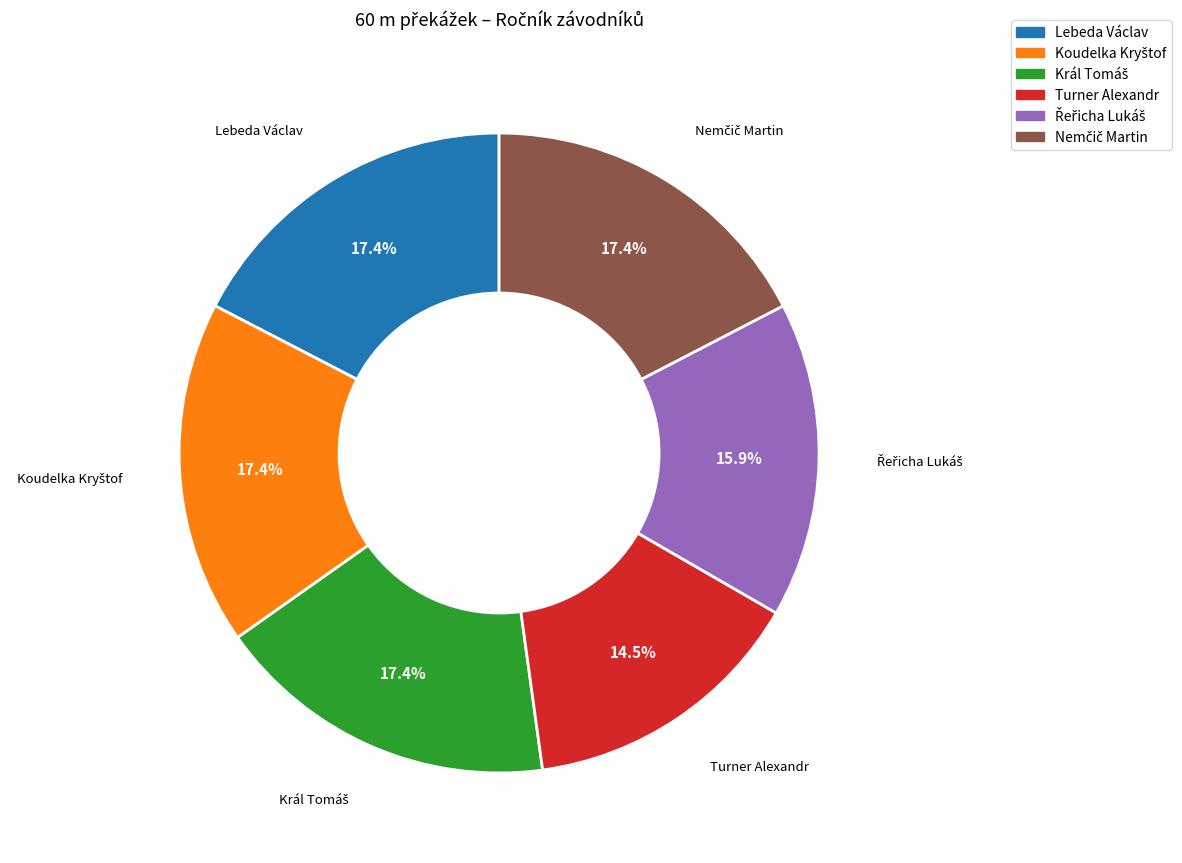

Which category has the smallest portion of the pie?

Turner Alexandr